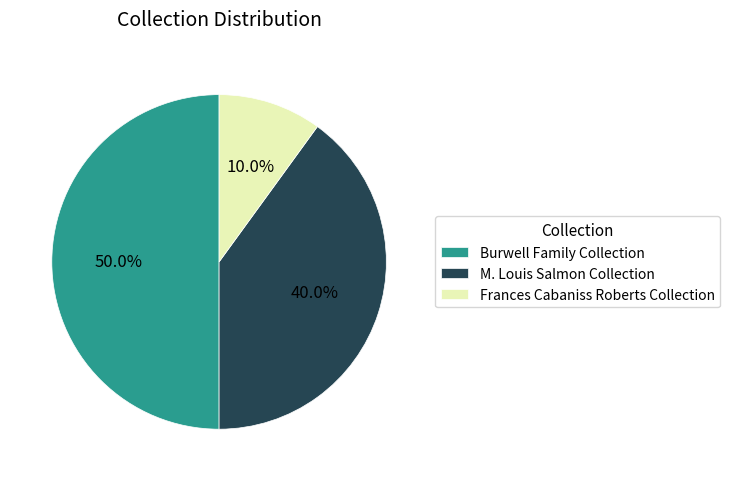

Count the number of slices in the pie.

3